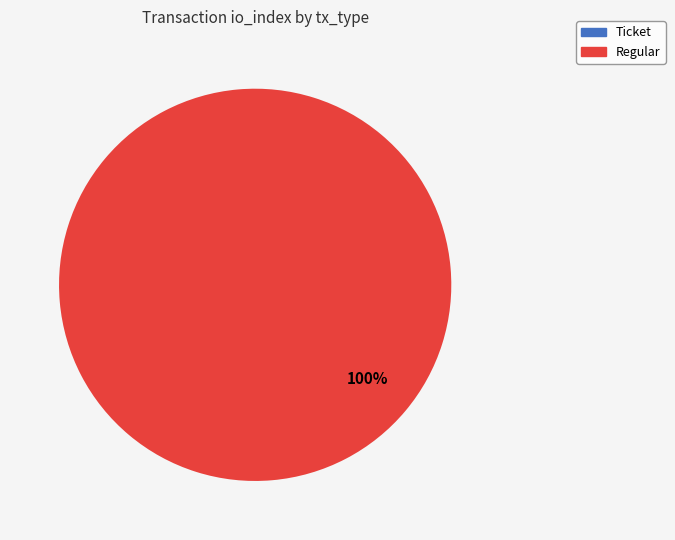

Which category has the biggest portion of the pie?

Regular